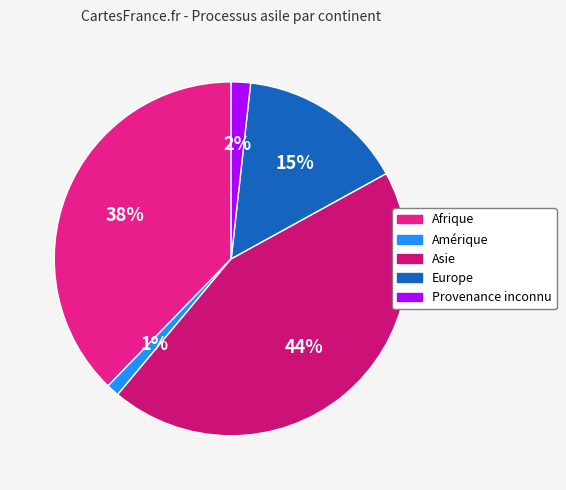

What is the total percentage of Provenance inconnu and Europe?

17.0%